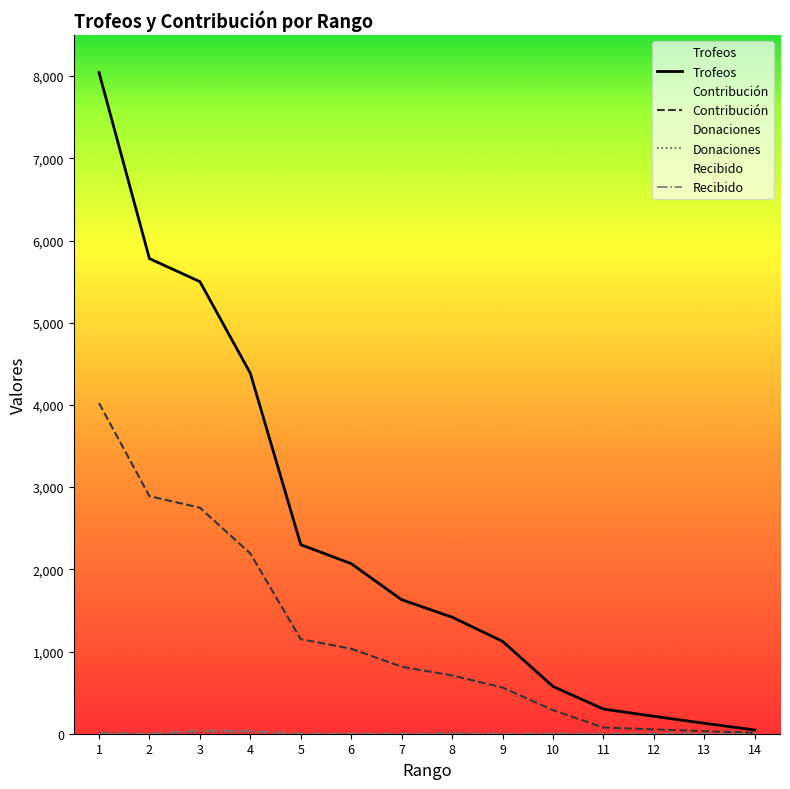

What is the maximum value shown in the chart?

8044